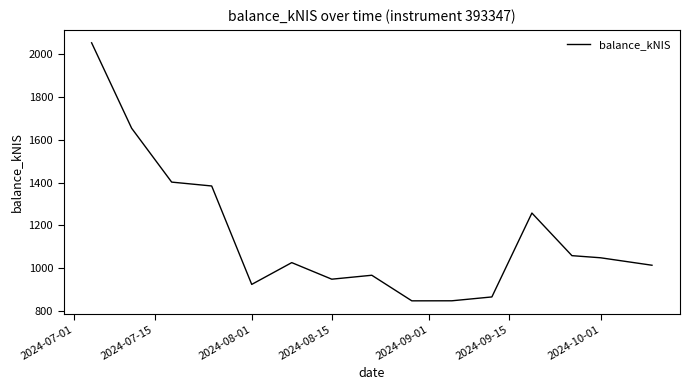

What is the minimum value shown in the chart?

845.9